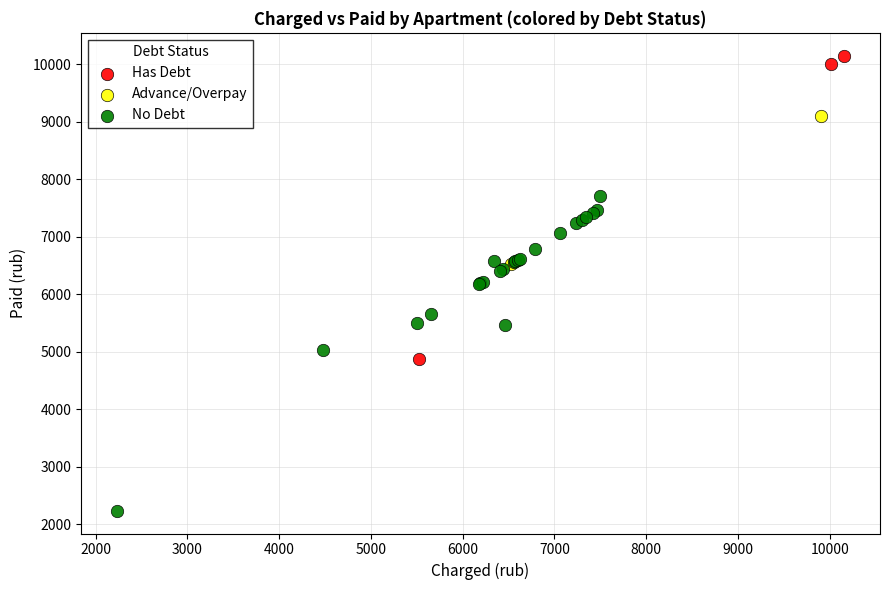

What are all the series names shown in the legend?

Has Debt, Advance/Overpay, No Debt